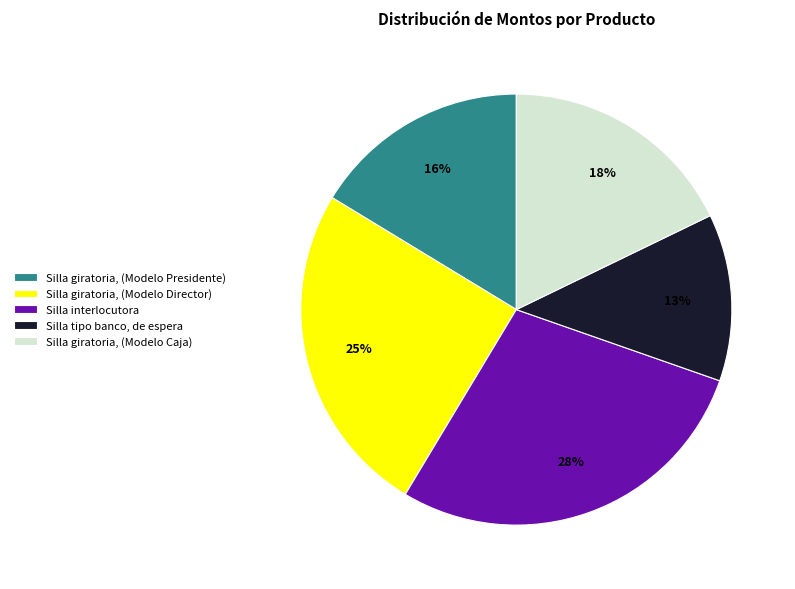

Which category has the biggest portion of the pie?

Silla interlocutora